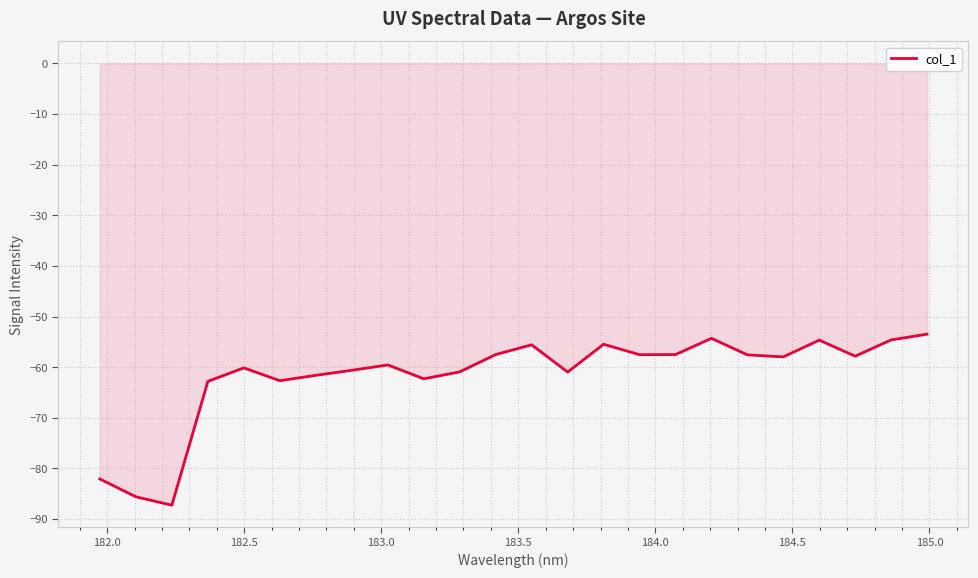

What is the difference between the maximum and minimum values?

33.8